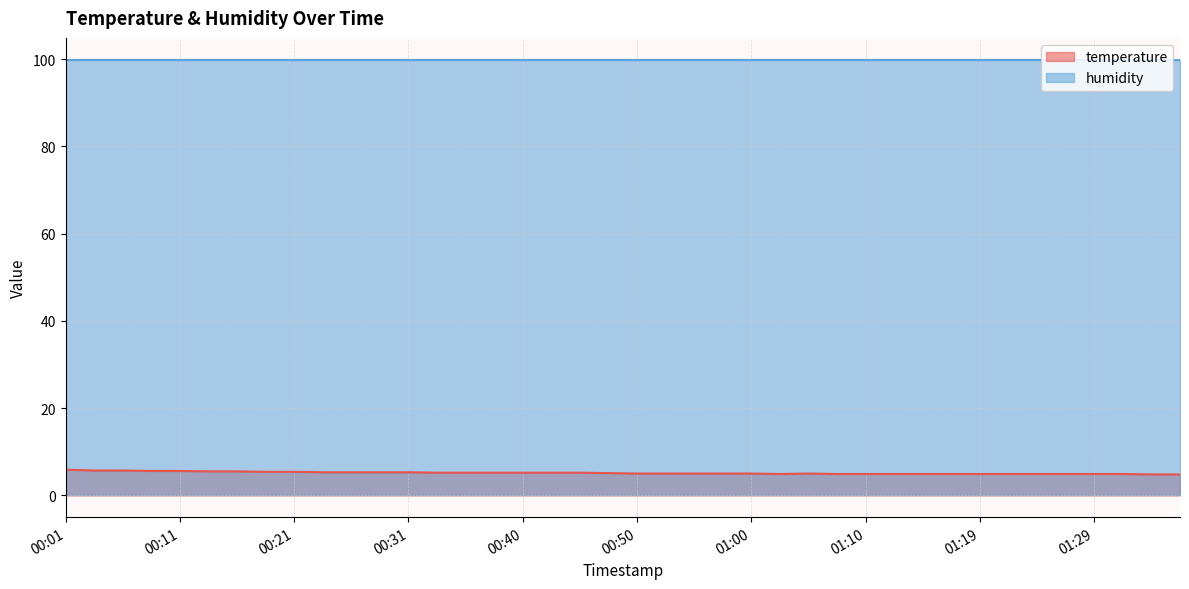

What is the difference between the maximum and second lowest values?

1.1